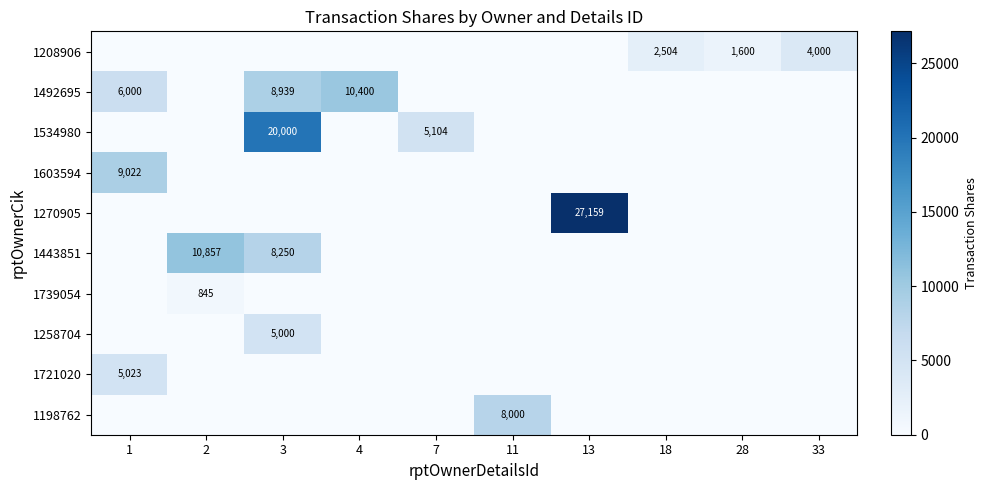

Is it true that 1258704 equals 5000 at 3?

True